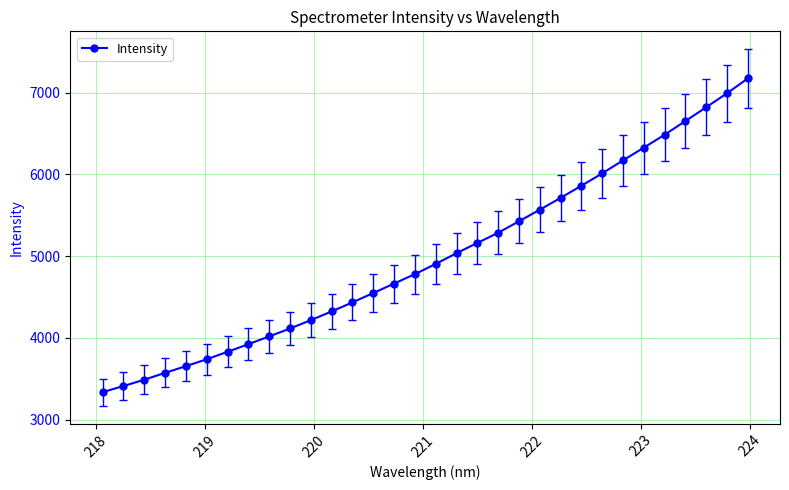

What is the smallest value displayed?

3334.6